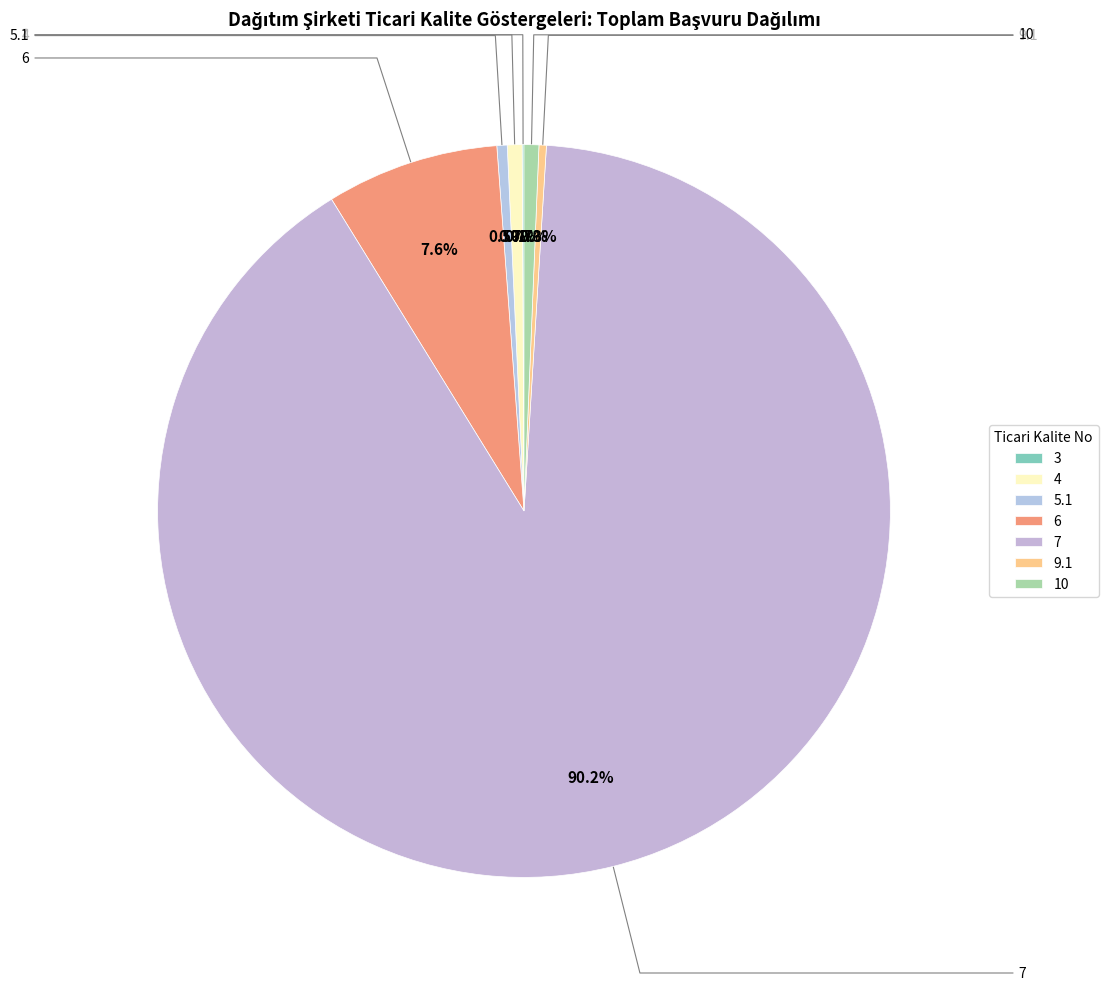

Does any single category account for the majority?

Yes